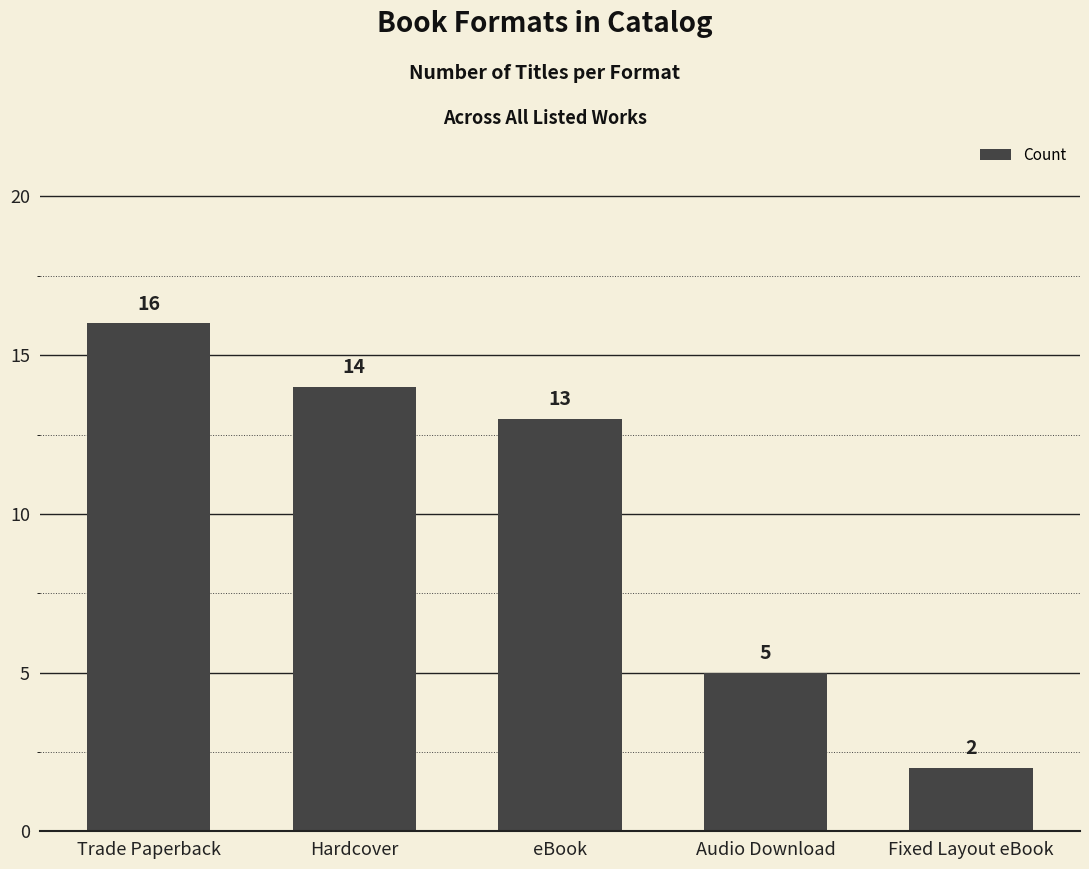

Is it true that the value at Fixed Layout eBook is 1?

False